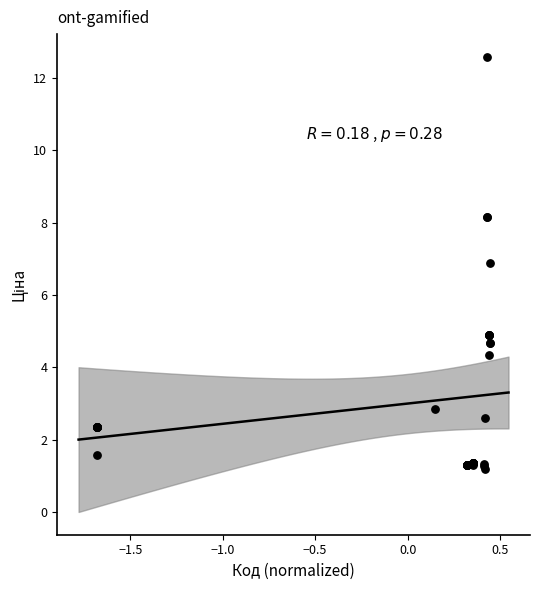

What Y value in the scatter plot is closest to 6?

6.9